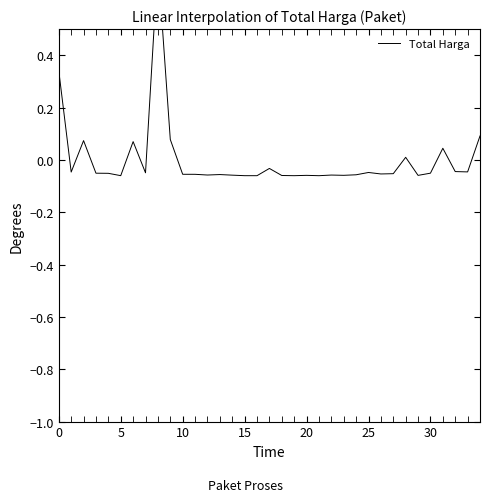

True or false: the data shows -0.1 at 20.

False